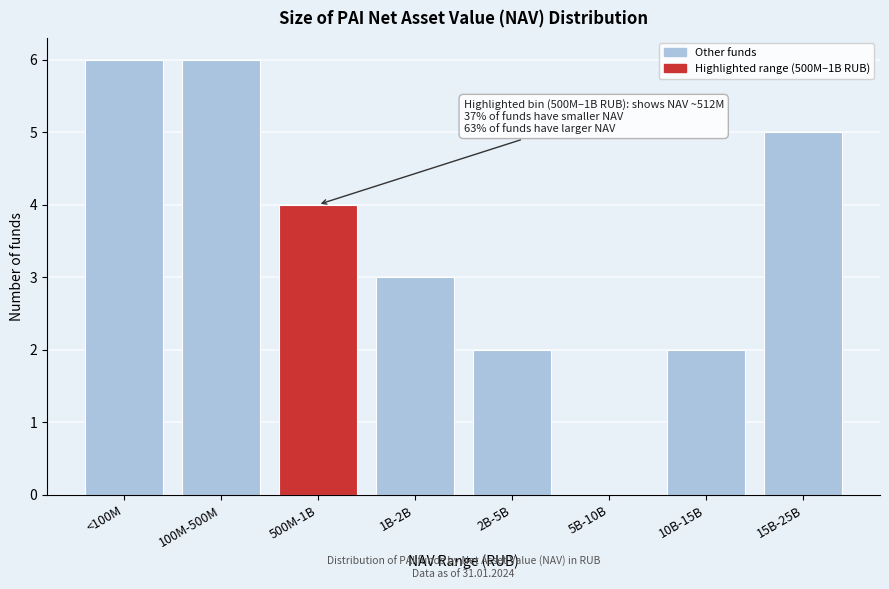

Reading left to right, list all the values displayed in this chart.

<100M=6	100M-500M=6	500M-1B=4	1B-2B=3	2B-5B=2	5B-10B=0	10B-15B=2	15B-25B=5